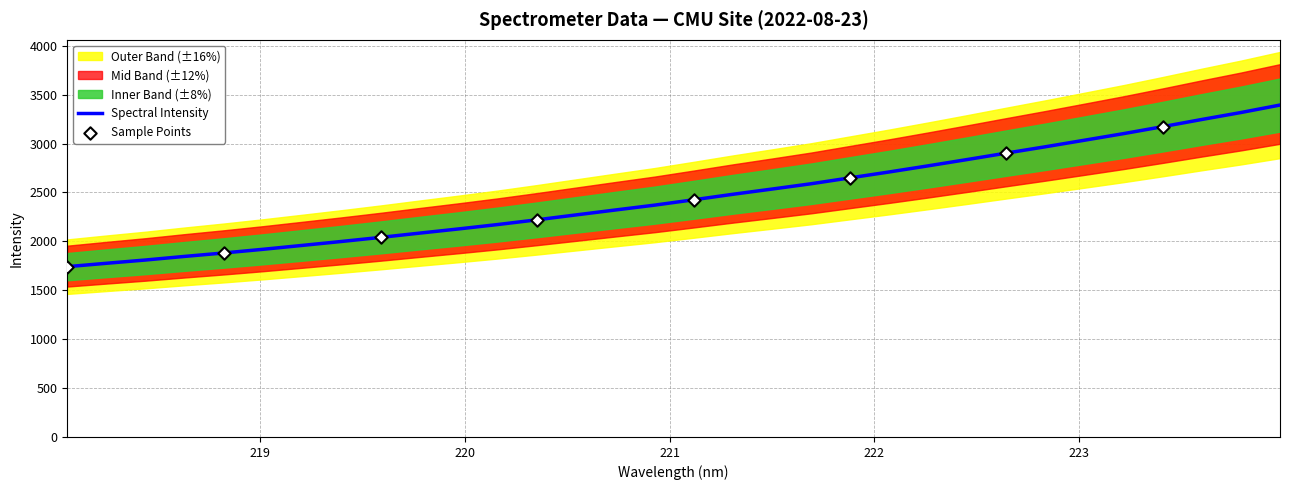

Between 221.3083 and 220.5444, which is larger?

221.3083